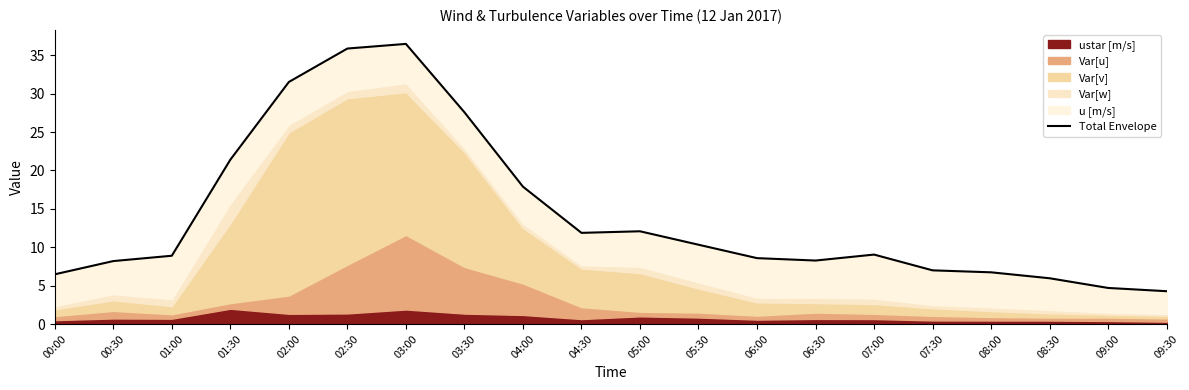

Is it true that the value at 07:00 is 9.0?

True